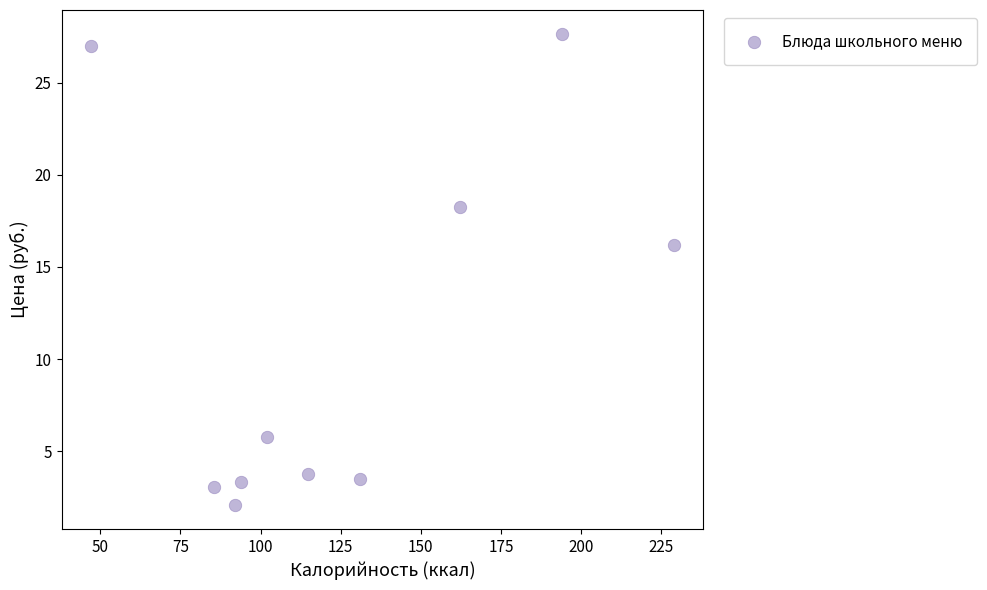

What Y value in the scatter plot is closest to 14?

16.2